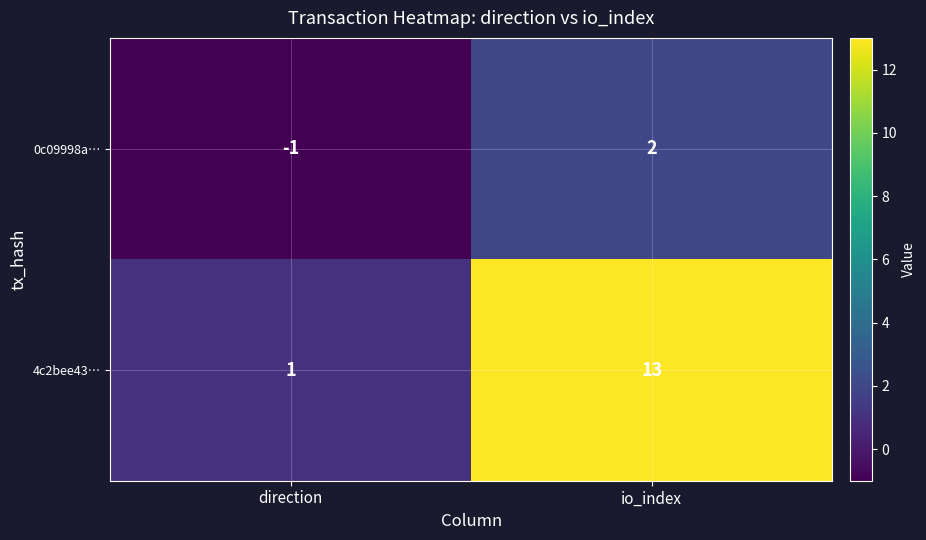

How many series are shown in this chart?

2